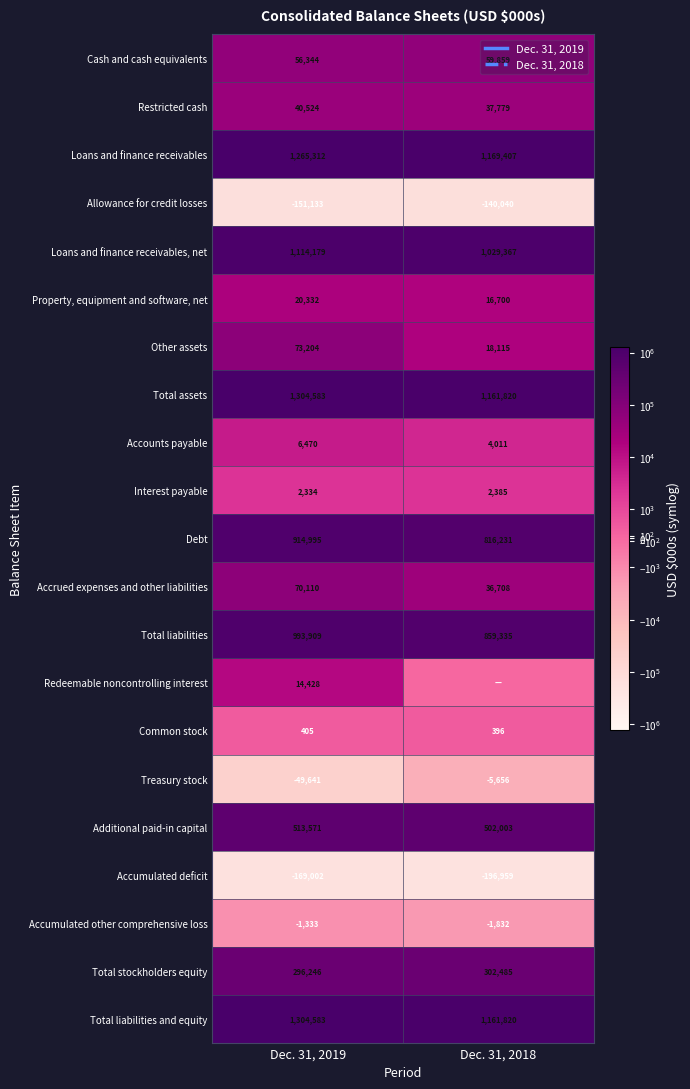

What is the average value of the Total liabilities series?

926622